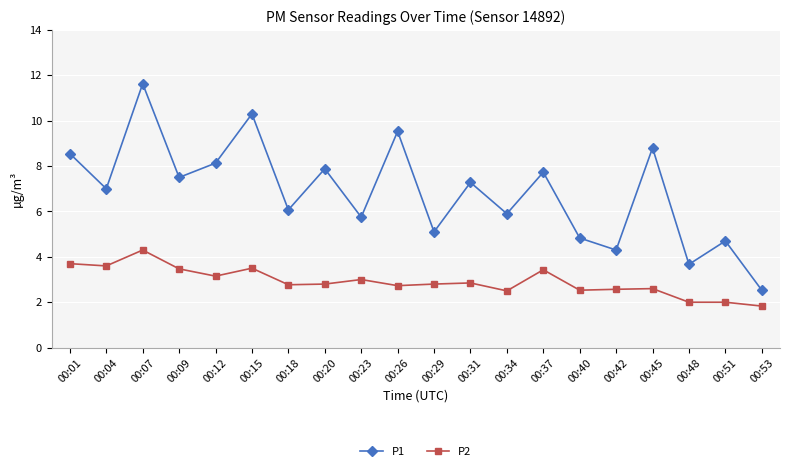

Where is P2 nearest to the value 3?

00:23